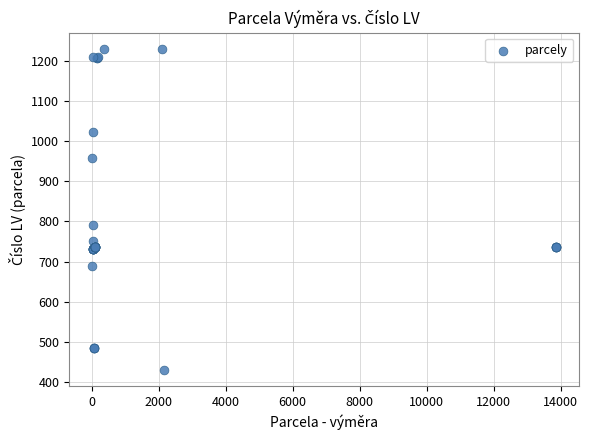

What Y value in the scatter plot is closest to 830?

792